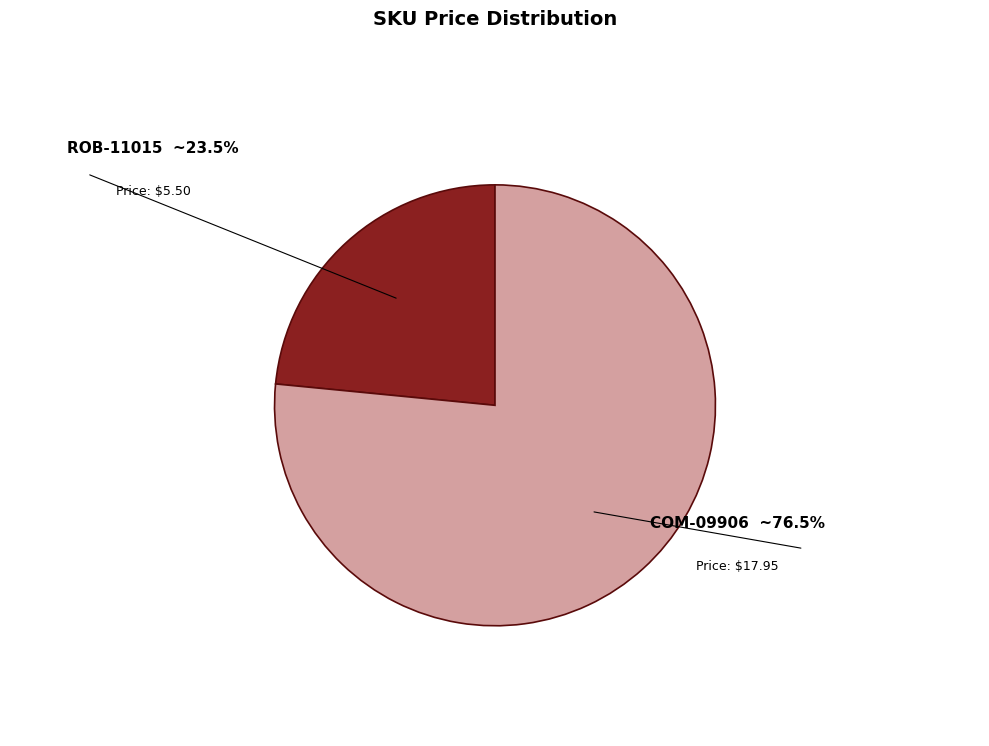

Is there a majority slice in this chart?

Yes